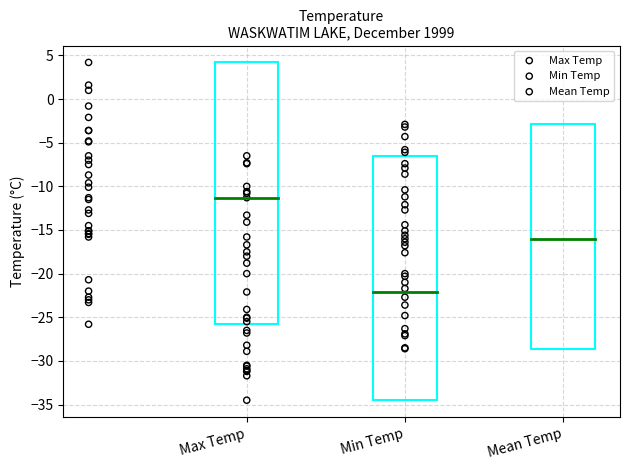

Which series has the largest Y range (max minus min)?

Max Temp